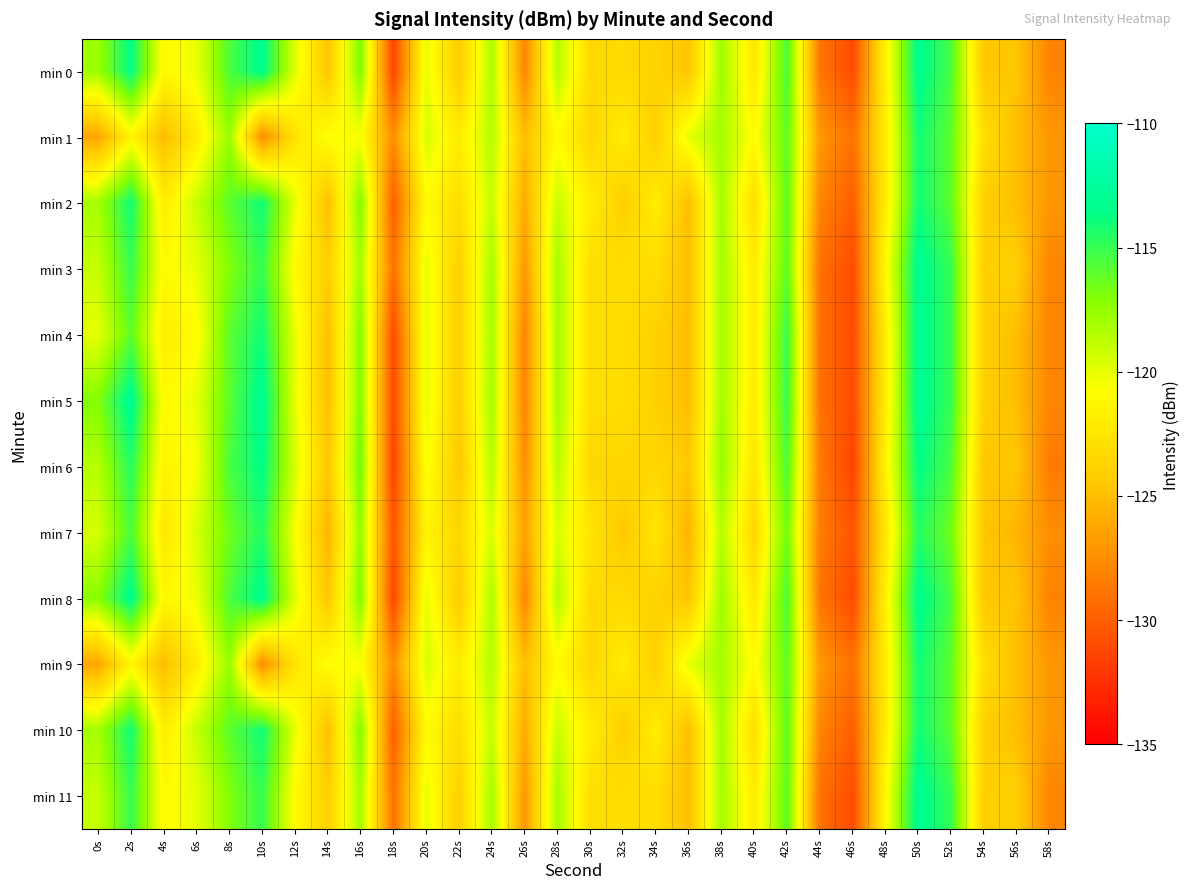

Between 2s and 34s, which series saw the biggest shift?

min 5